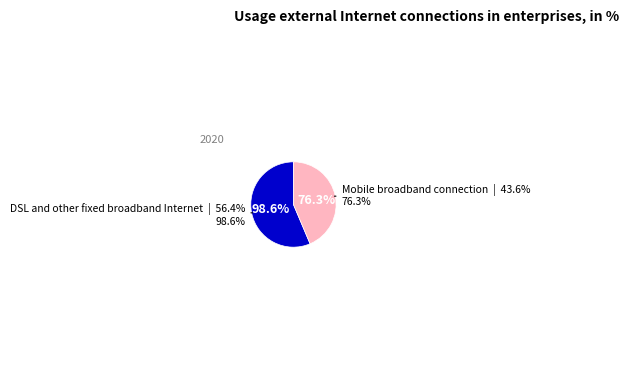

What is the ratio of the value at Mobile broadband connection to the value at DSL and other fixed broadband Internet?

0.8